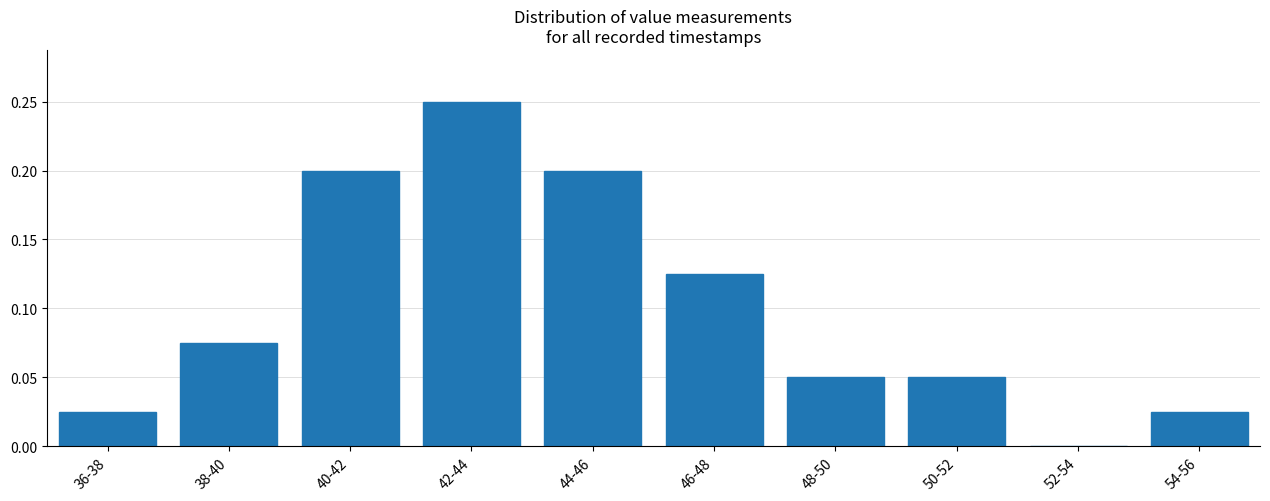

Between 42-44 and 46-48, which is larger?

42-44